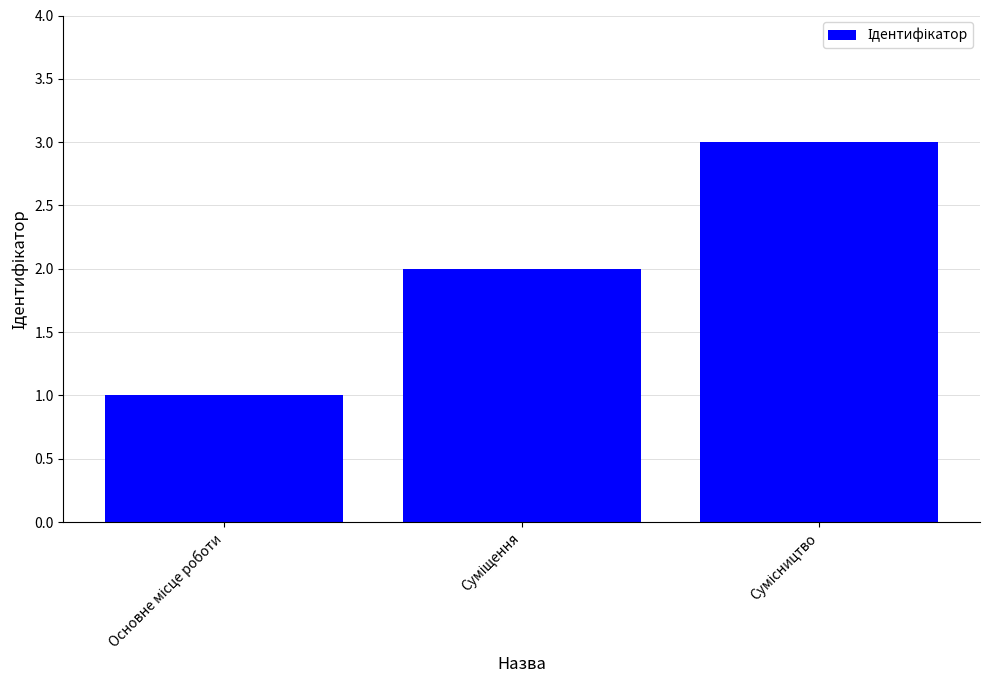

What is the maximum value shown in the chart?

3